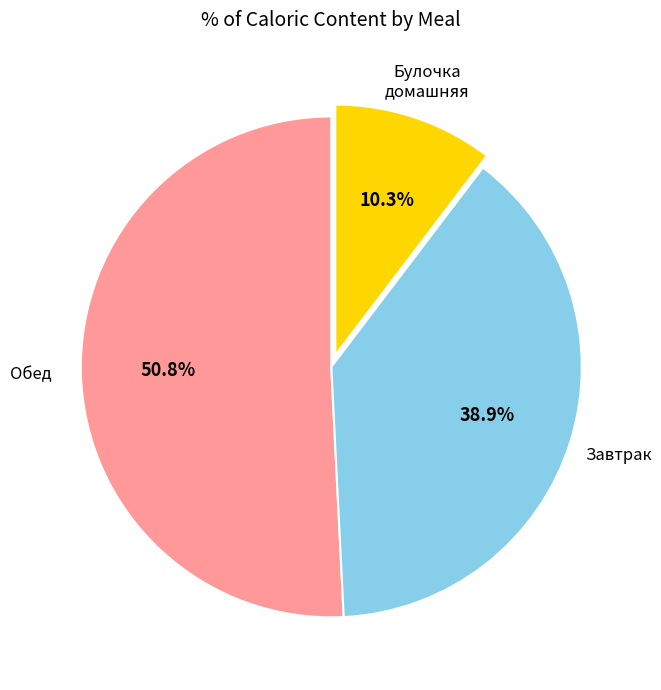

Is there a majority slice in this chart?

Yes